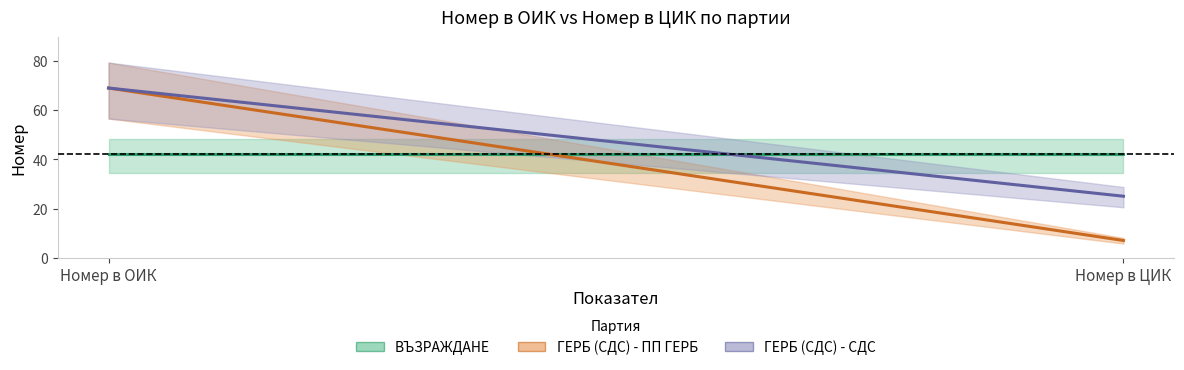

What position from the right is Номер в ОИК?

2